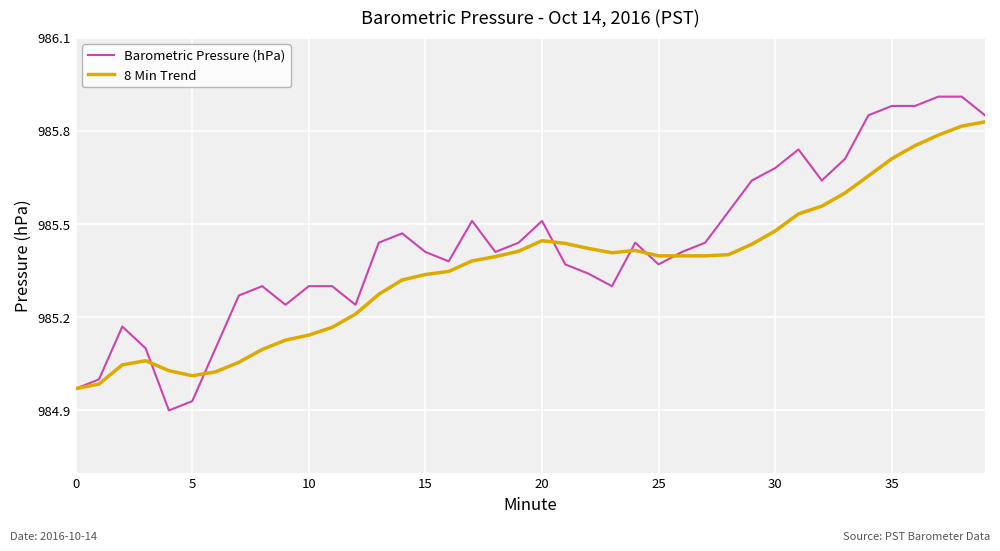

How many lines are shown in the chart?

2